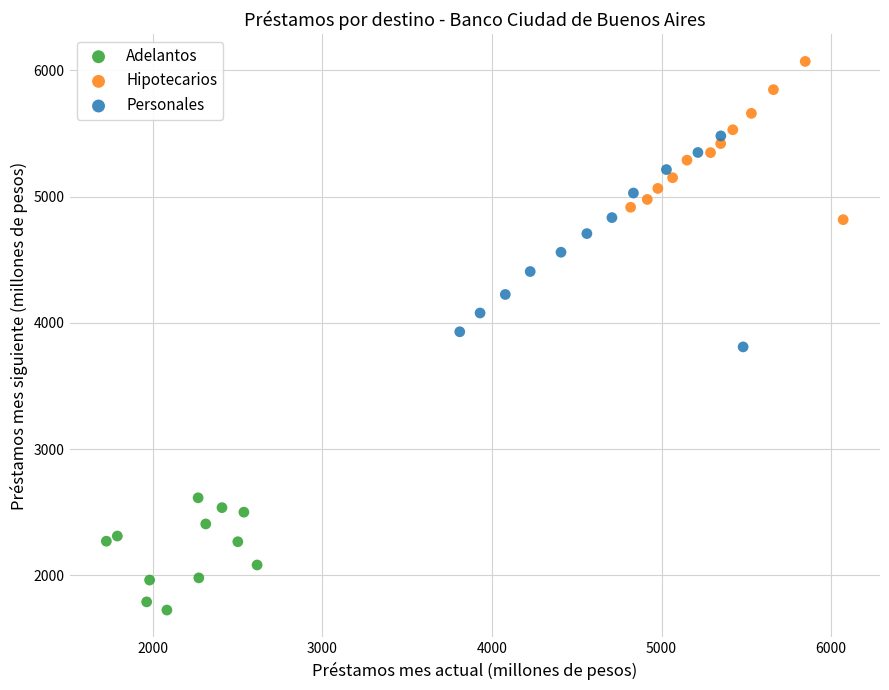

What are all the series names shown in the legend?

Adelantos, Hipotecarios, Personales